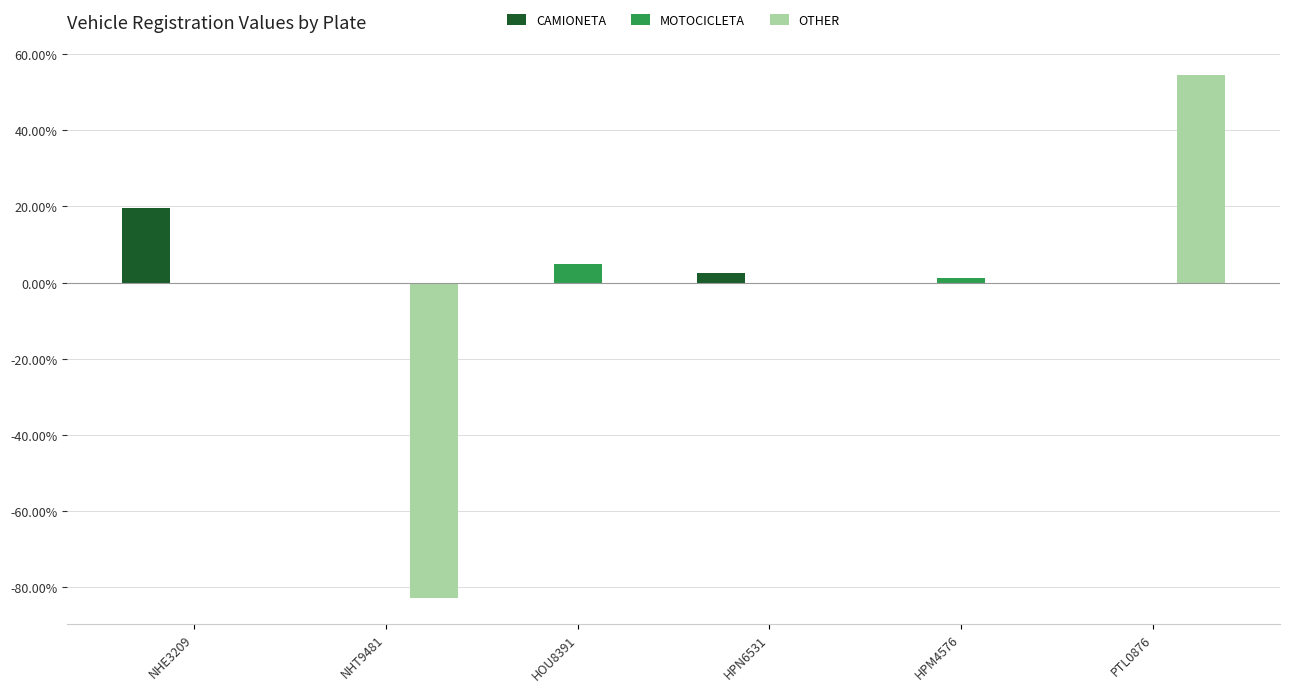

What is the sum of the CAMIONETA values at NHE3209 and PTL0876?

19.6